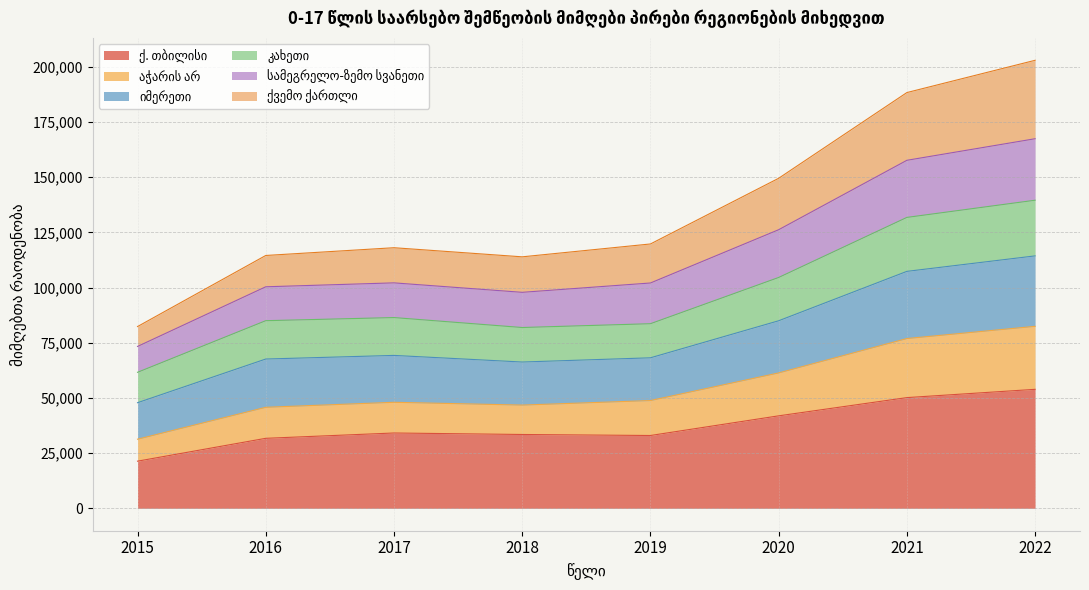

What is the total value across all series at 2015?

82346